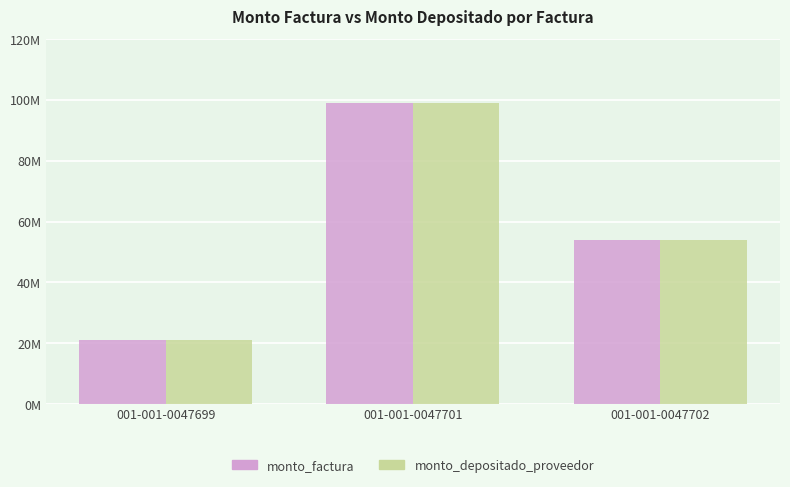

Which label corresponds to the smallest value in the chart?

001-001-0047699